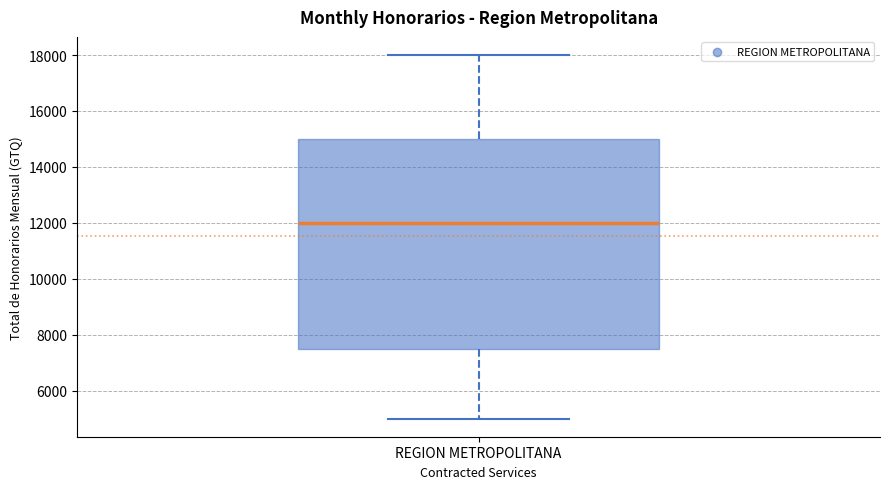

Transcribe this box plot: give where the median line is, the range the box spans, and where the two whiskers end, as read against the y-axis. The values are not printed on the chart, so give them approximately, as read against the axis.

median 12000, box 7600 to 15000, whiskers 5000 to 18000